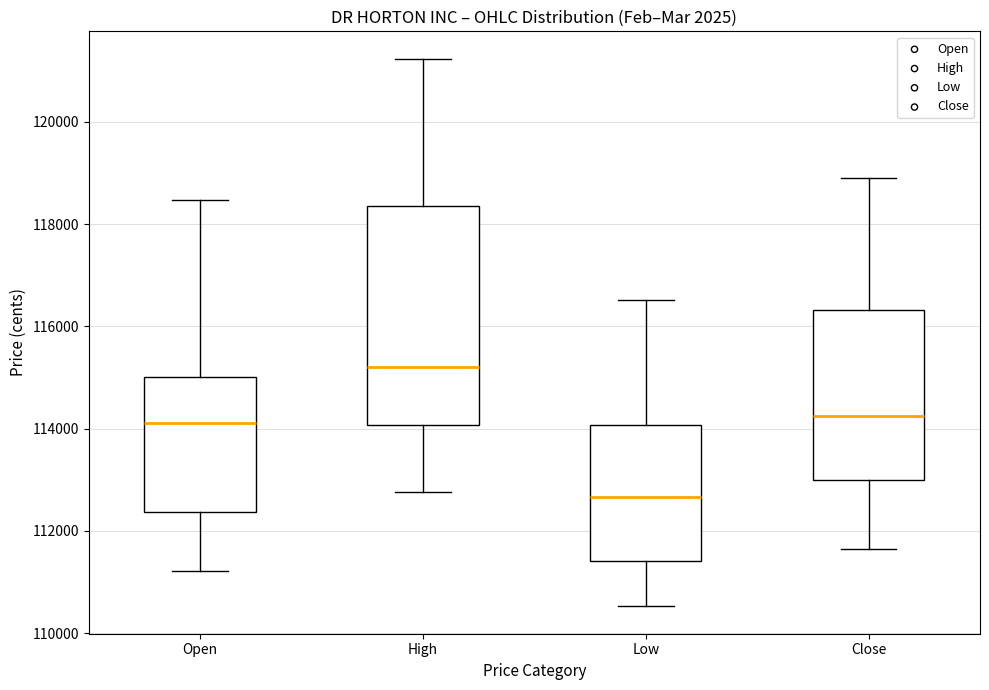

Reading left to right, transcribe this box plot: for each box, give where its median line is, the range the box spans, and where its two whiskers end, as read against the y-axis. The values are not printed on the chart, so give them approximately, as read against the axis.

Open: median 114200, box 112400 to 115000, whiskers 111200 to 118400
High: median 115200, box 114000 to 118400, whiskers 112800 to 121200
Low: median 112600, box 111400 to 114000, whiskers 110600 to 116600
Close: median 114200, box 113000 to 116400, whiskers 111600 to 119000